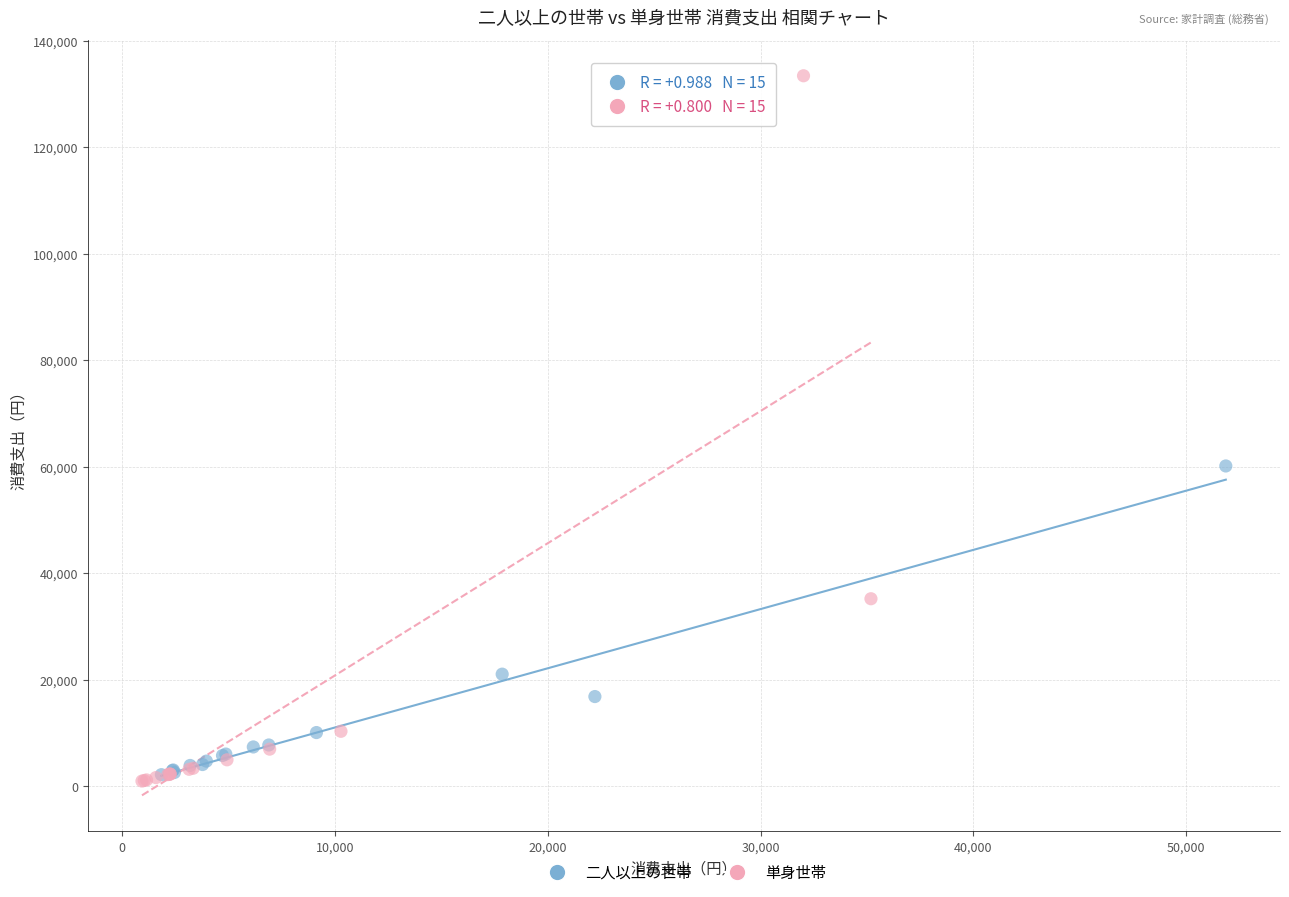

Which series has the widest spread of Y values?

単身世帯